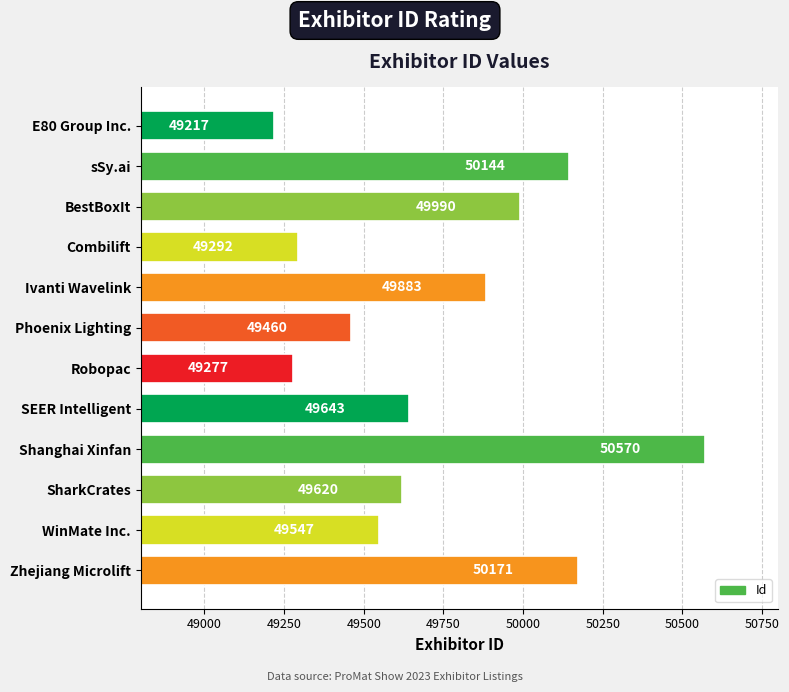

What is the sum of all values?

596814